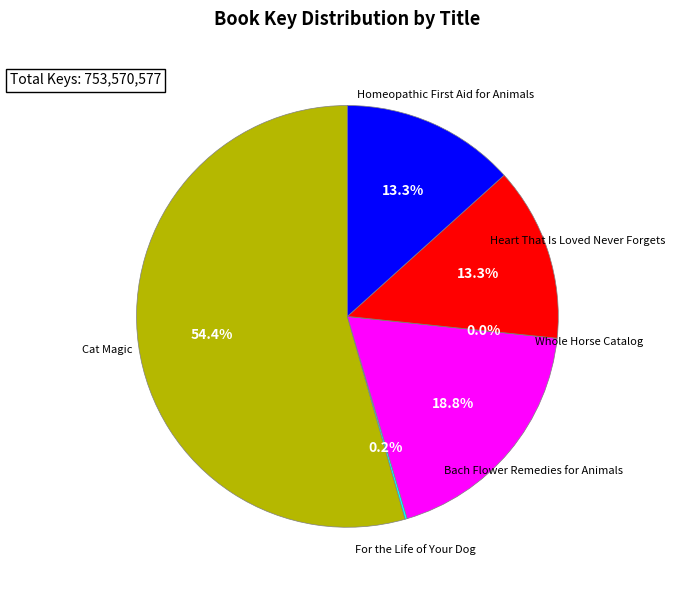

Which slice is the largest?

Cat Magic